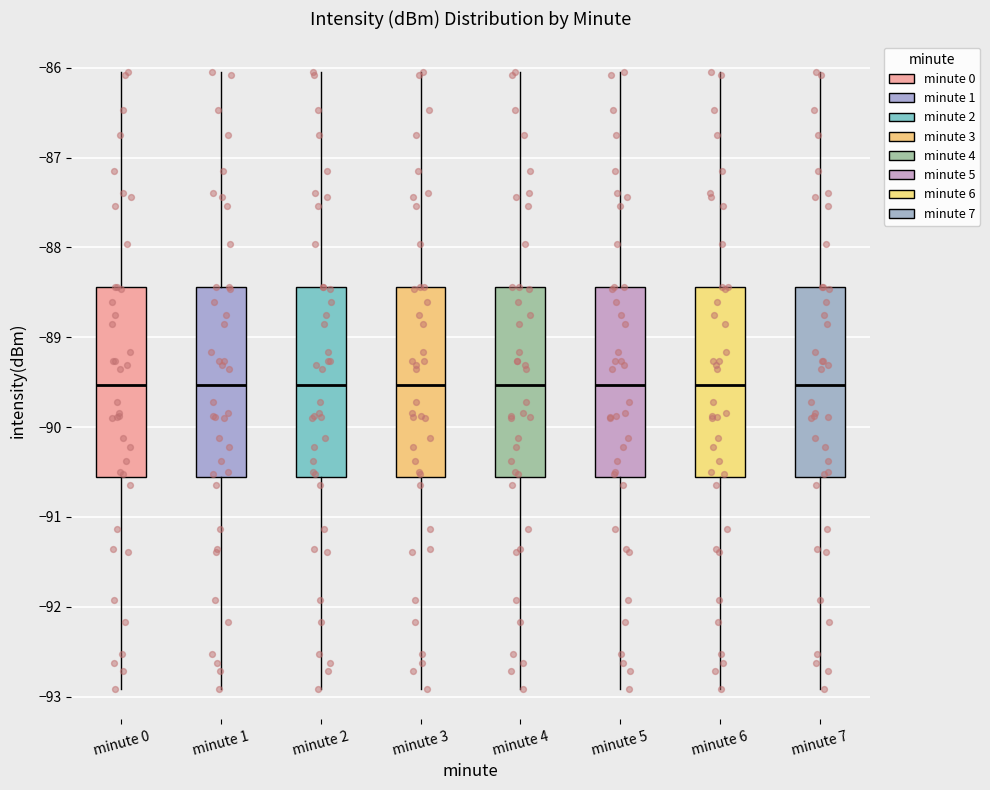

Reading left to right, transcribe this box plot: for each box, give where its median line is, the range the box spans, and where its two whiskers end, as read against the y-axis. The values are not printed on the chart, so give them approximately, as read against the axis.

minute 0: median -89.5, box -90.6 to -88.4, whiskers -92.9 to -86.0
minute 1: median -89.5, box -90.6 to -88.4, whiskers -92.9 to -86.0
minute 2: median -89.5, box -90.6 to -88.4, whiskers -92.9 to -86.0
minute 3: median -89.5, box -90.6 to -88.4, whiskers -92.9 to -86.0
minute 4: median -89.5, box -90.6 to -88.4, whiskers -92.9 to -86.0
minute 5: median -89.5, box -90.6 to -88.4, whiskers -92.9 to -86.0
minute 6: median -89.5, box -90.6 to -88.4, whiskers -92.9 to -86.0
minute 7: median -89.5, box -90.6 to -88.4, whiskers -92.9 to -86.0